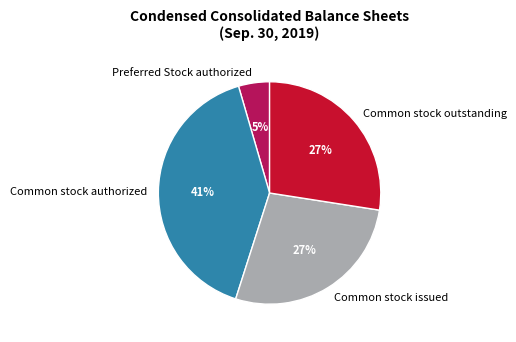

What is the smallest slice in the pie chart?

Preferred Stock authorized